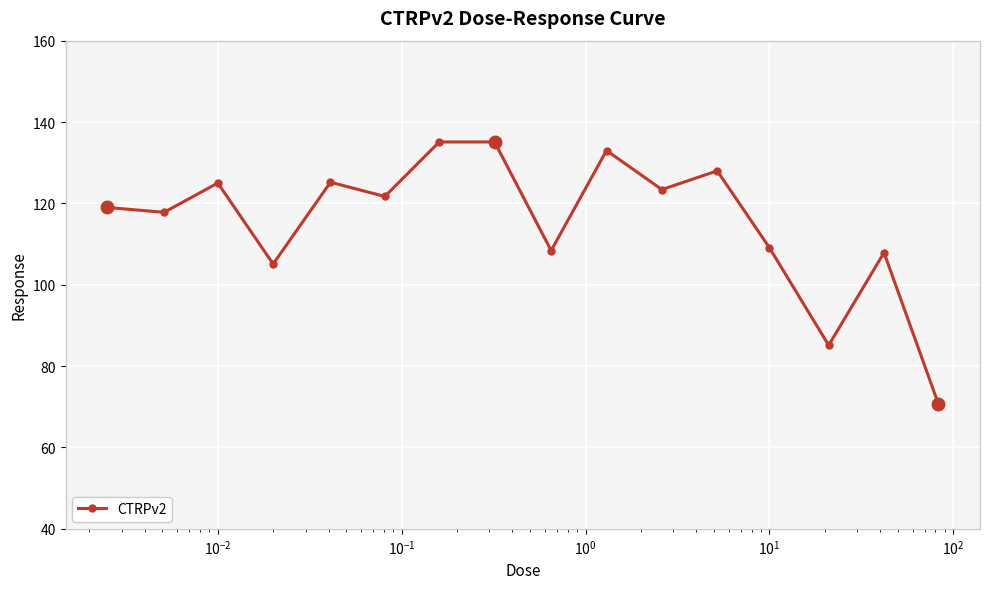

What is the value of the 7th point from the left?

135.1